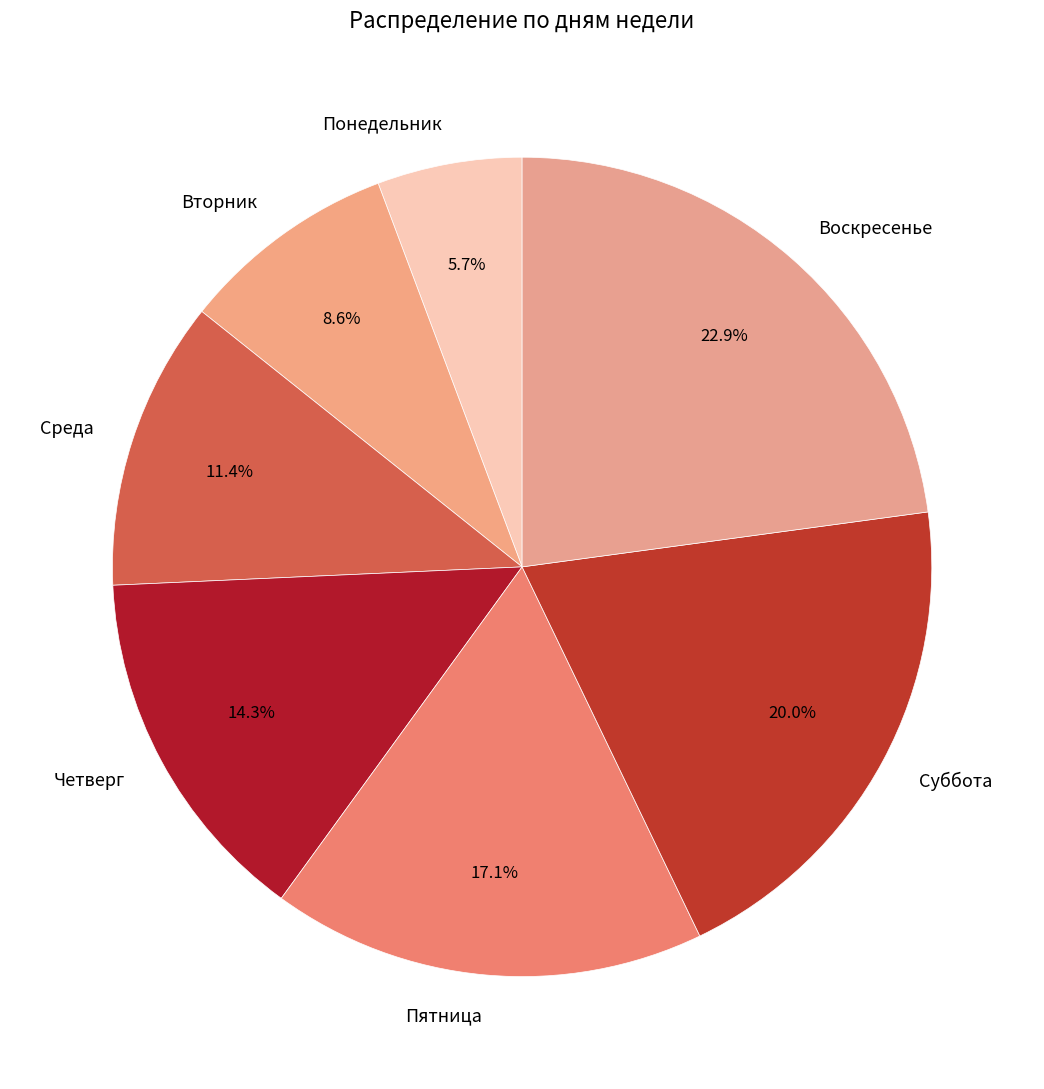

To the nearest percent, what portion does Суббота represent?

20%